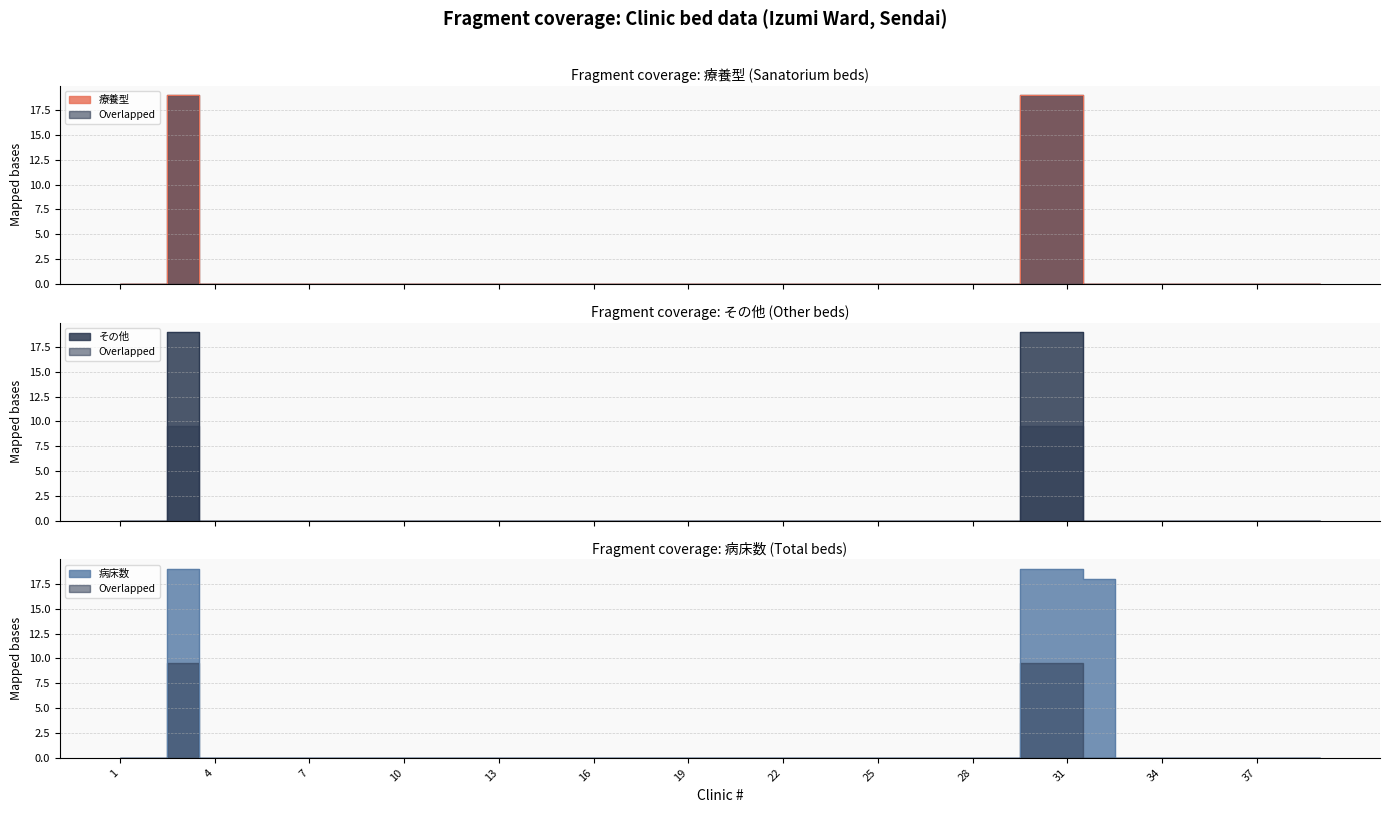

Is the value of その他 at 26 greater than the value of 病床数 at 35?

No